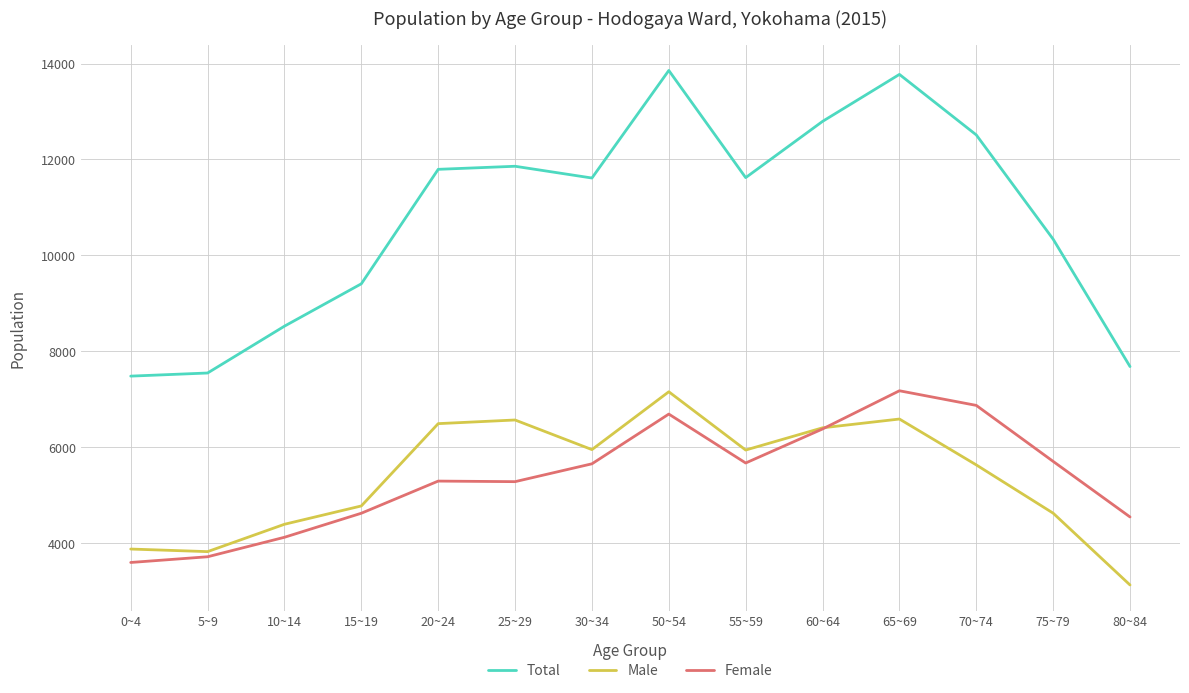

Which series has the largest total across all categories?

Total